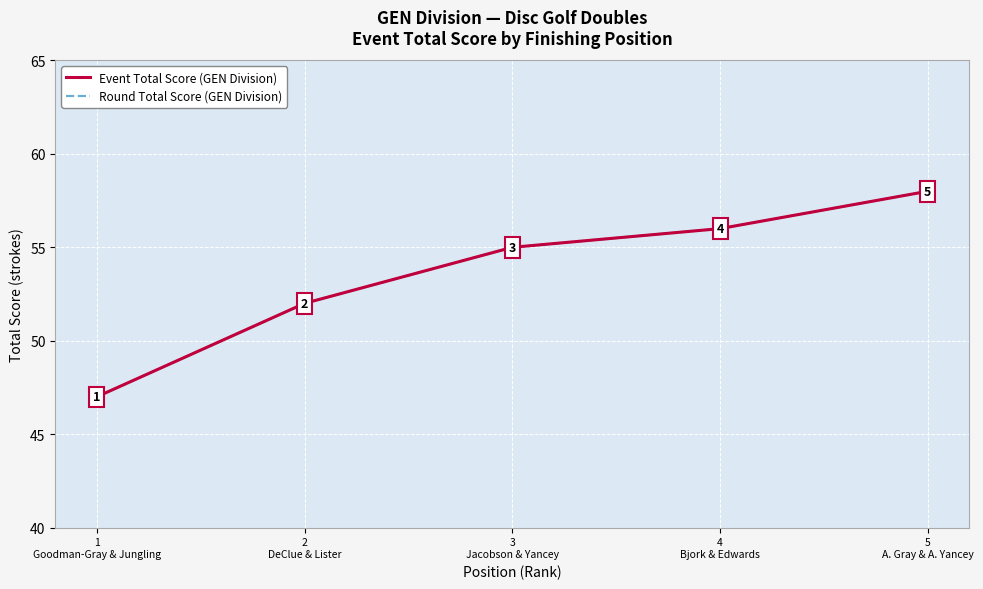

Which category has the highest value in the Event Total Score (GEN Division) series?

5
A. Gray & A. Yancey